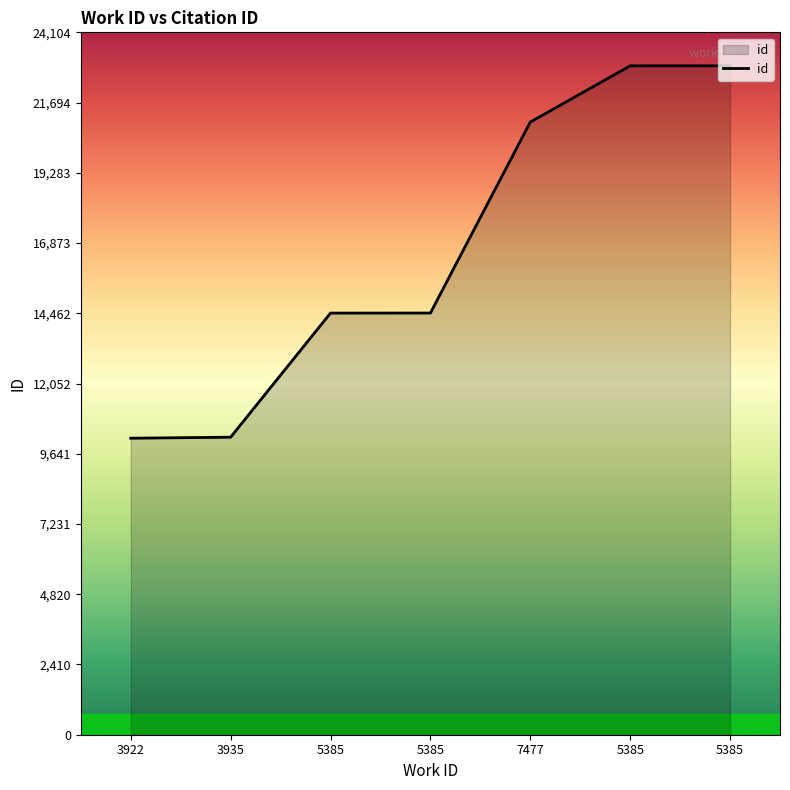

At which category does the chart reach its minimum across all series?

3922